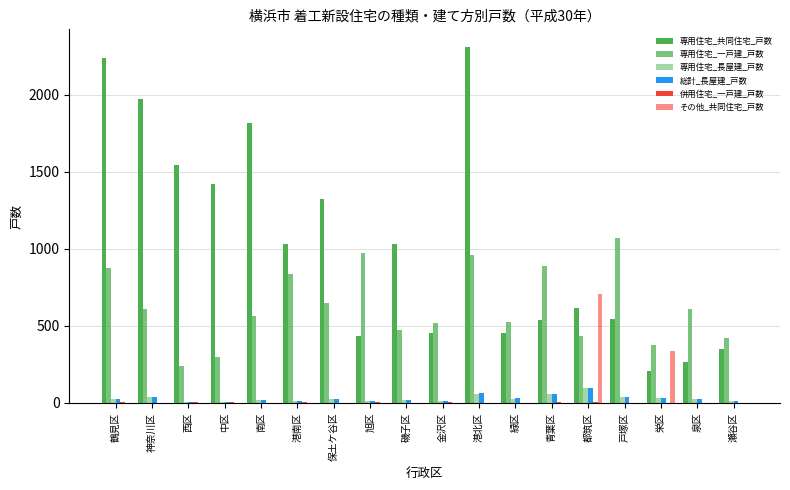

Does the chart contain stacked bars?

No